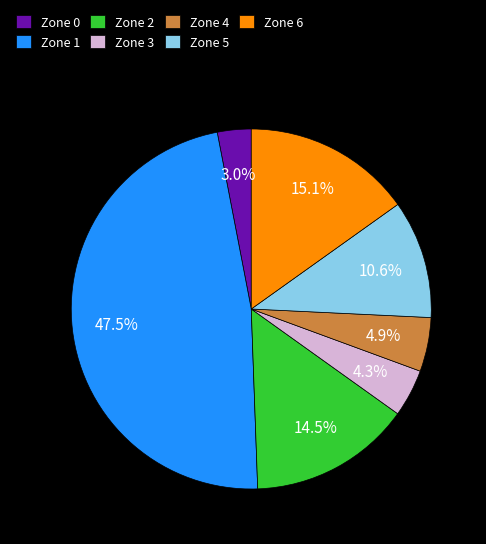

How many slices are in this pie chart?

7